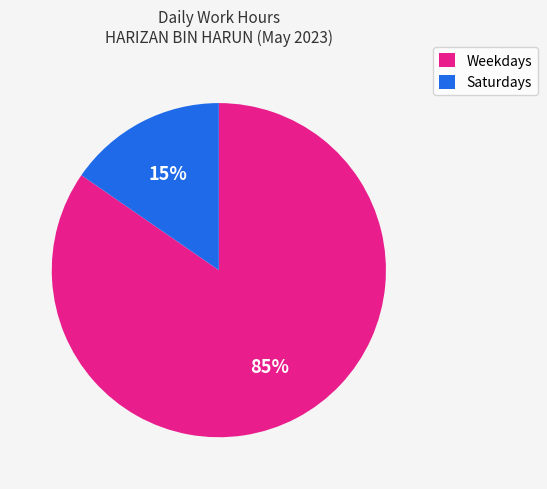

Rank the categories by value from lowest to highest.

Saturdays, Weekdays